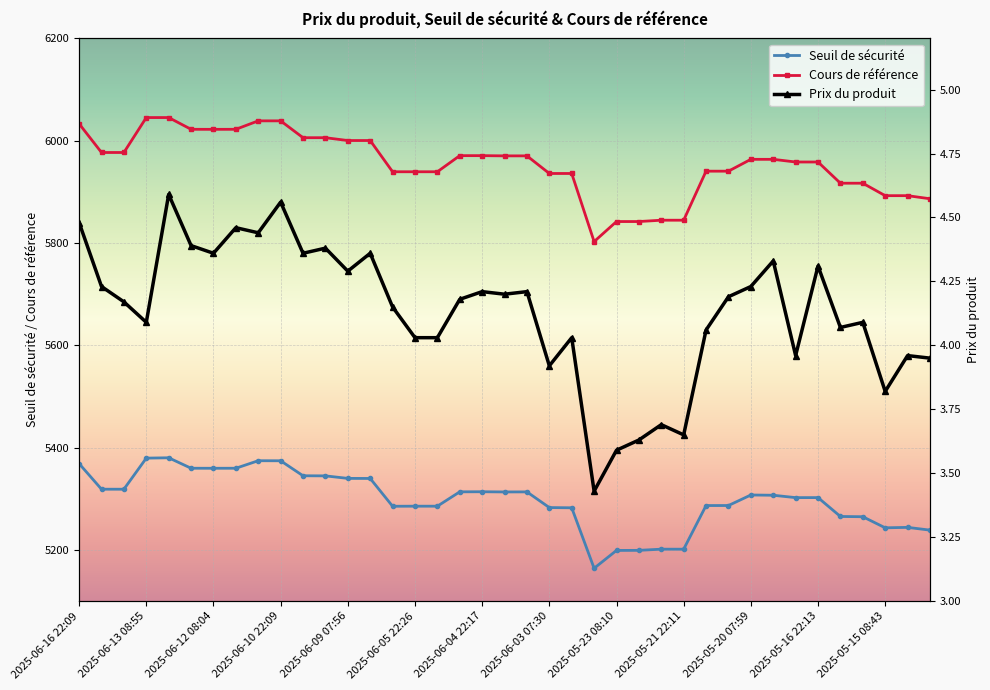

True or false: Seuil de sécurité has more than 2 interior local peaks.

True